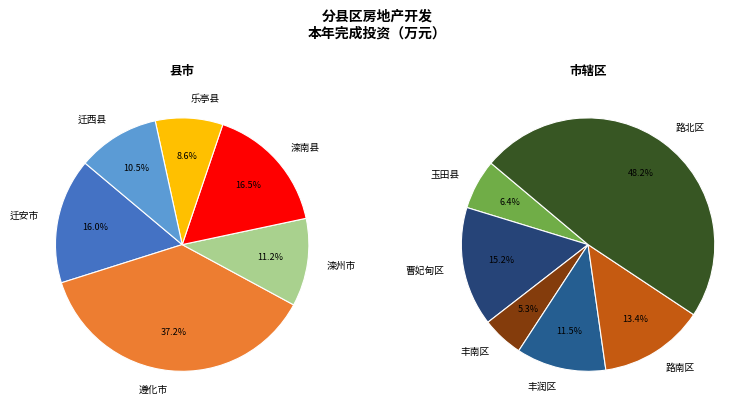

How many slices are in this pie chart?

12